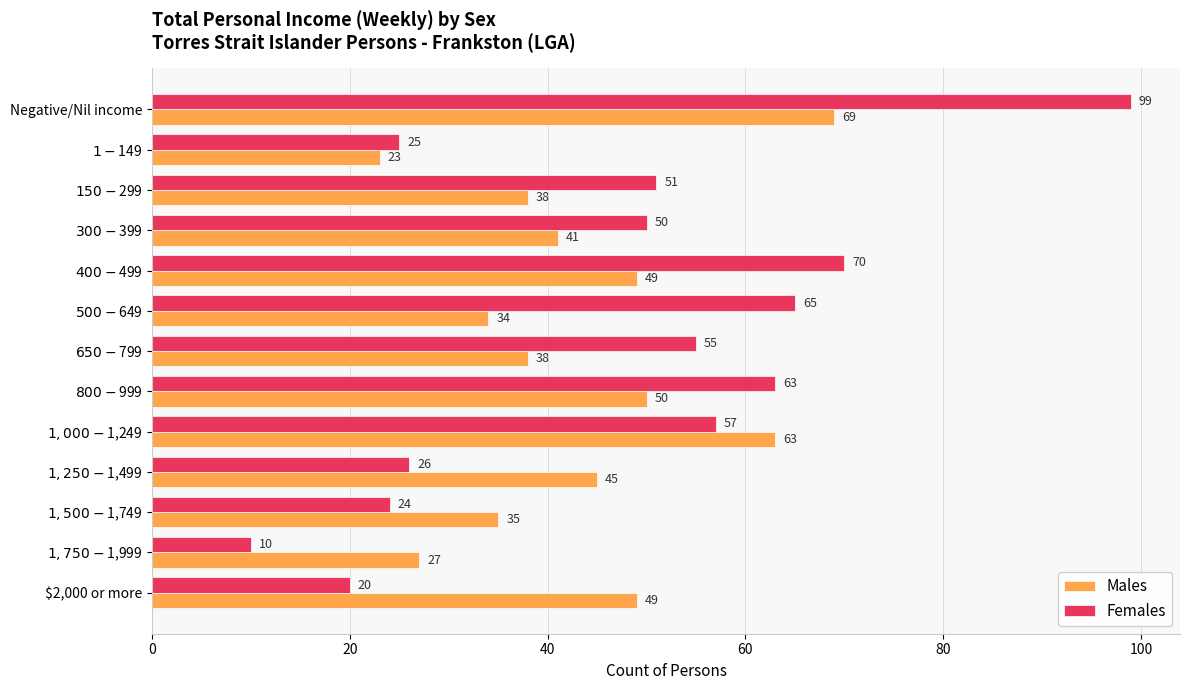

True or false: Females has a value of 26 at $2,000 or more.

False